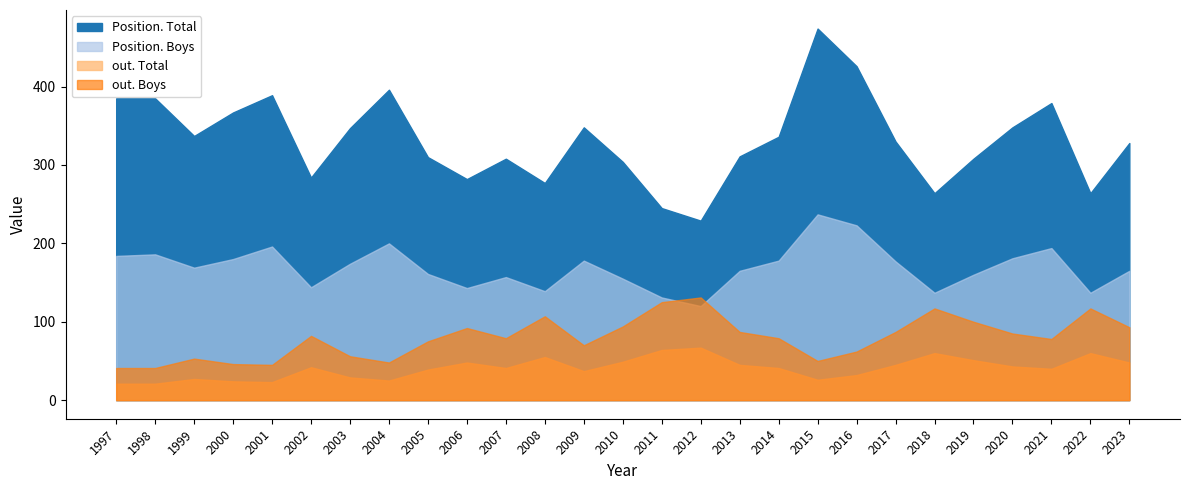

What is the difference between the maximum and minimum values in the Position. Total series?

245